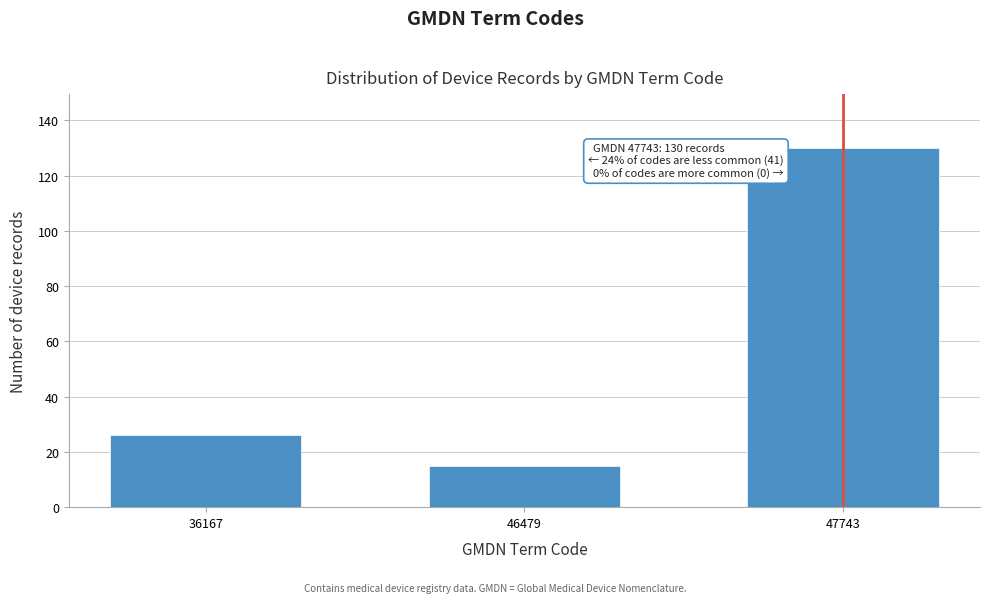

Reading left to right, what are all the values shown in this chart?

26	15	130